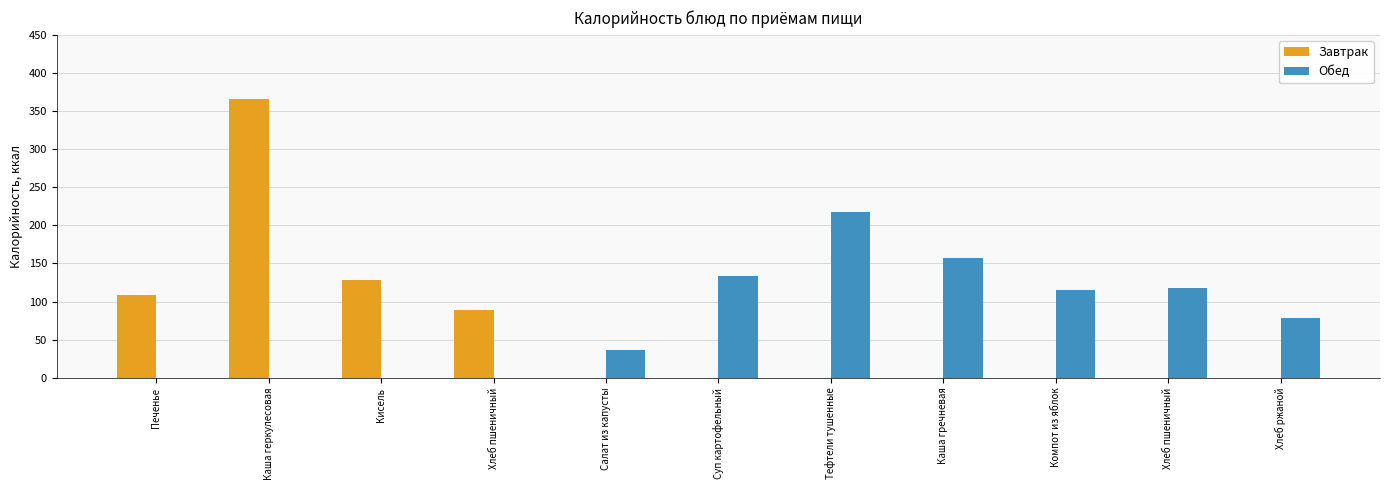

How many distinct data groups are displayed?

2